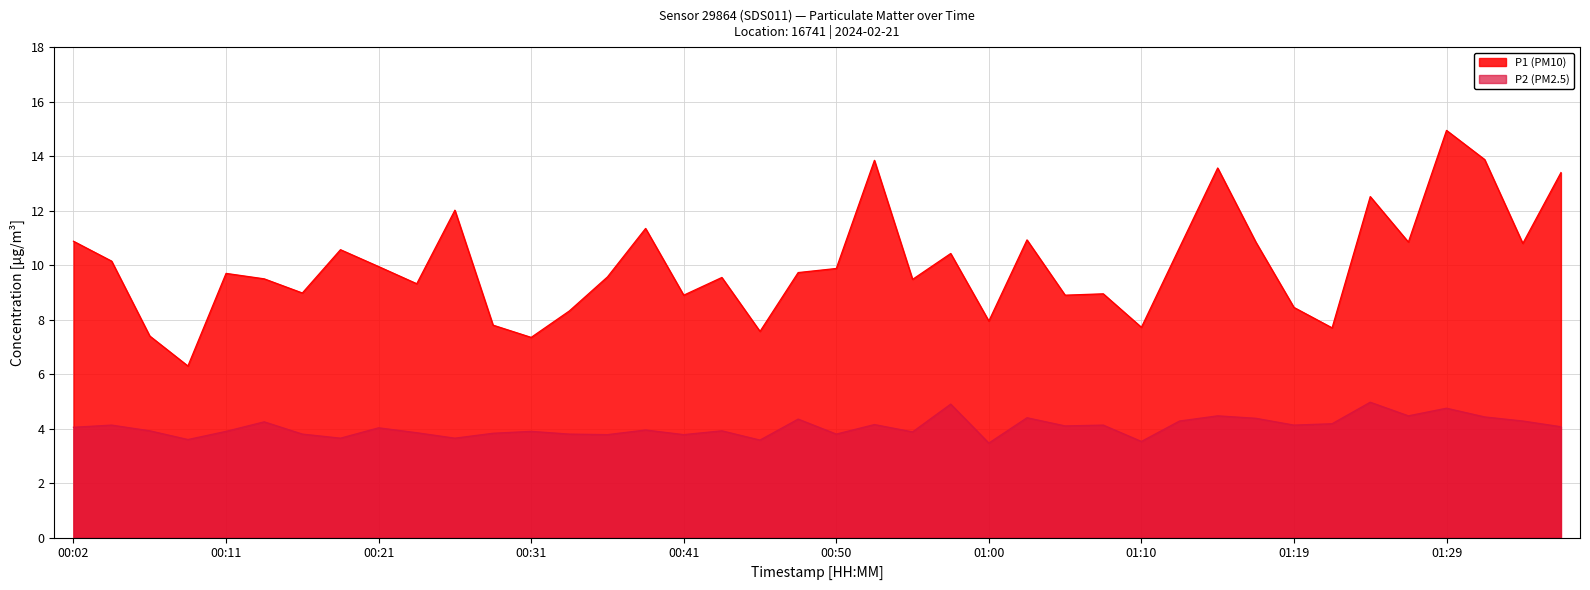

Between 01:34 and 00:24, which is larger?

01:34